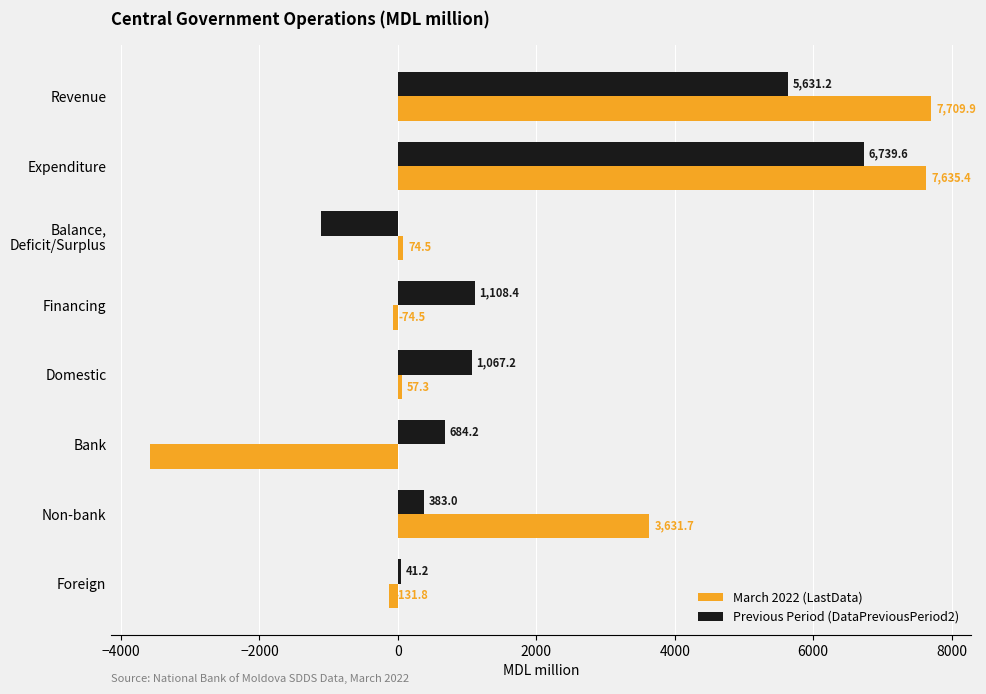

What is the difference between the maximum and minimum values in the March 2022 (LastData) series?

11284.3